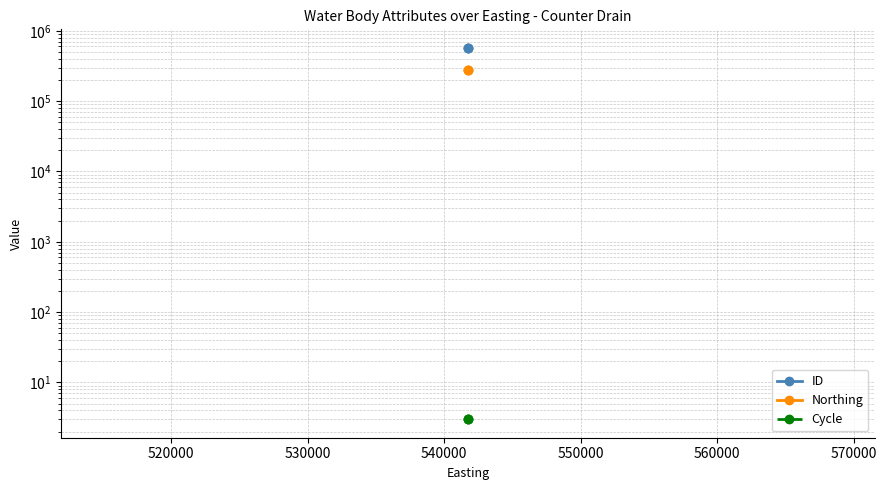

Which series has the largest total across all categories?

ID